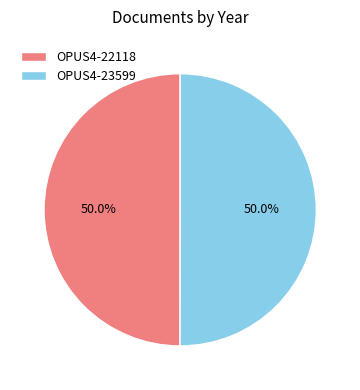

How many slices are in this pie chart?

2